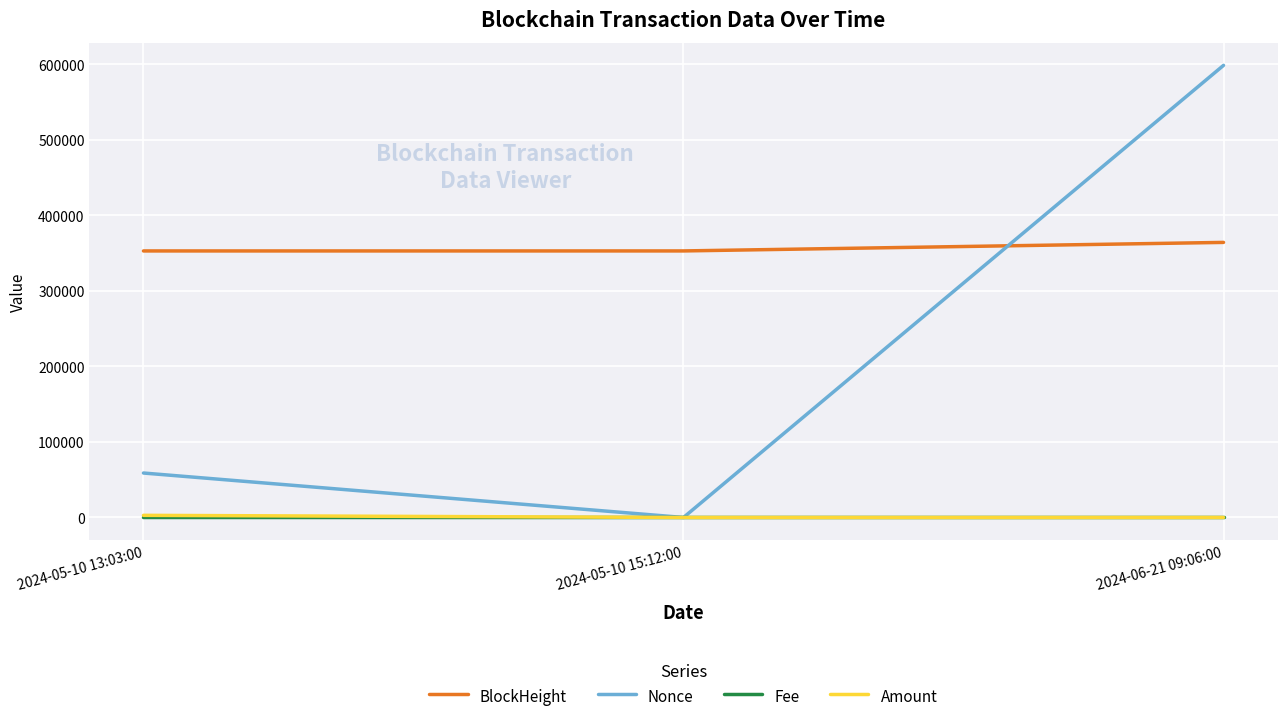

List the labels in order of Nonce value, largest first.

2024-06-21 09:06:00, 2024-05-10 13:03:00, 2024-05-10 15:12:00